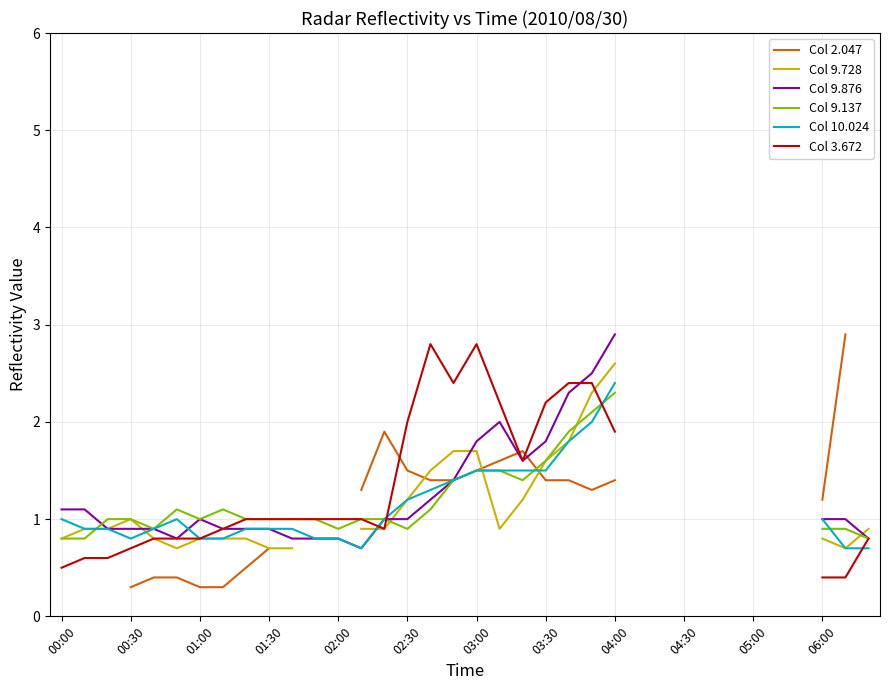

Which series ends up on top after the final intersection of Col 9.137 and Col 2.047?

Col 9.137